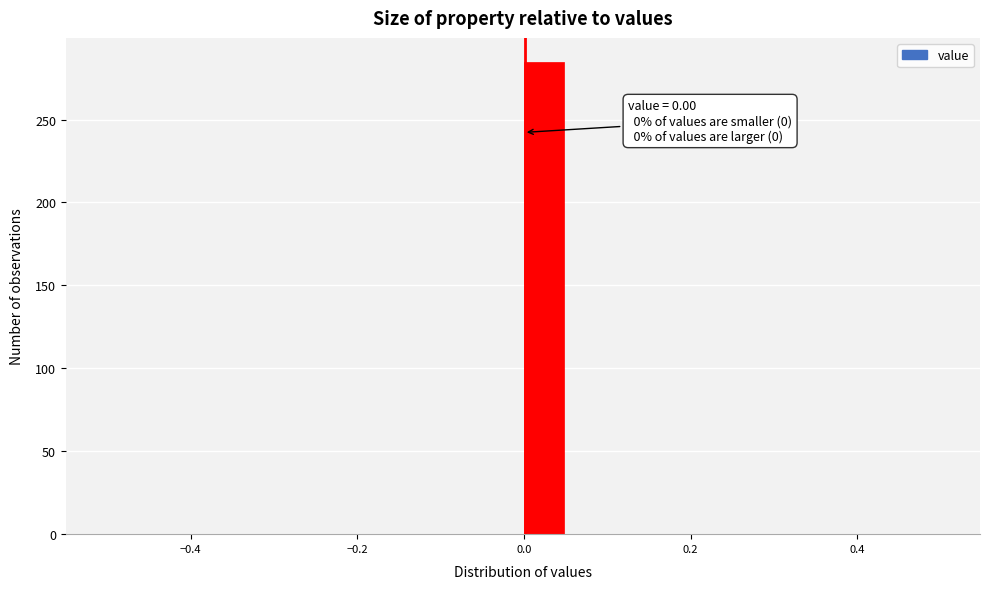

Around what value on the x-axis is the tallest bar? Give the approximate position of its centre, as read against the axis.

0.02